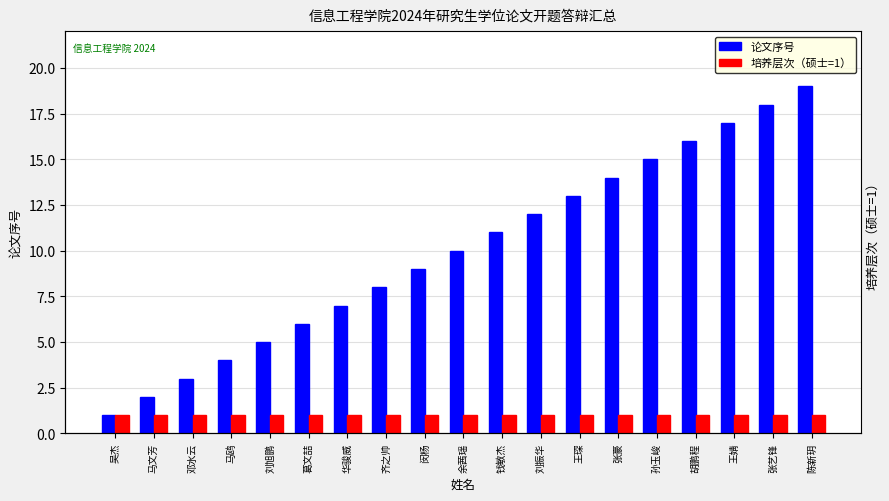

List the series in order of their overall mean, highest first.

论文序号, 培养层次（硕士=1）